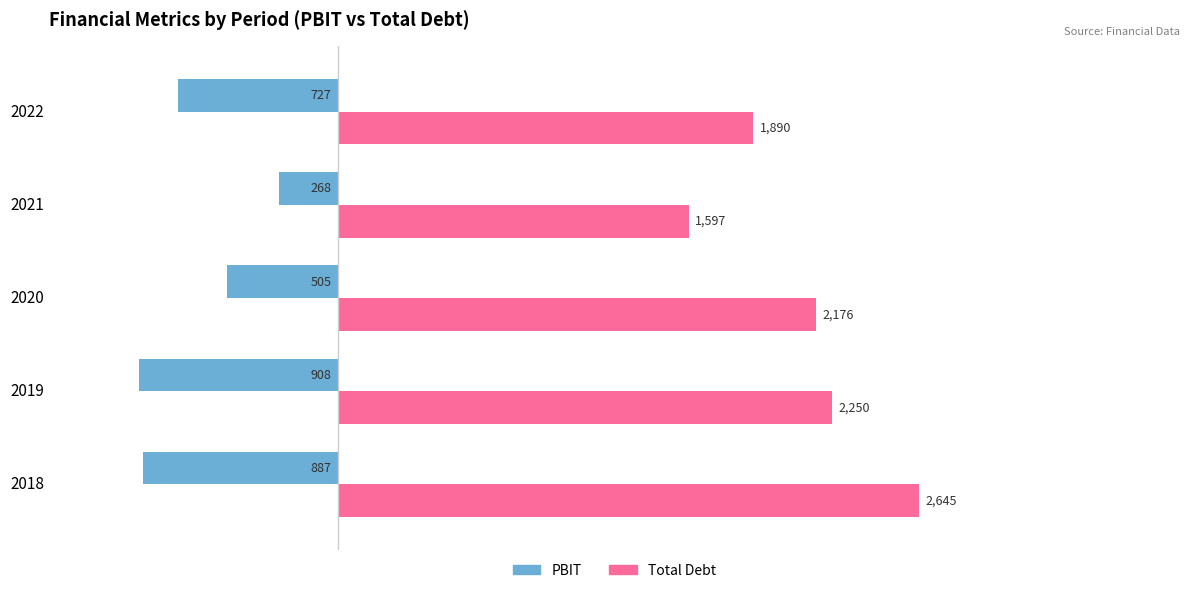

Which series has the widest spread of values?

Total Debt